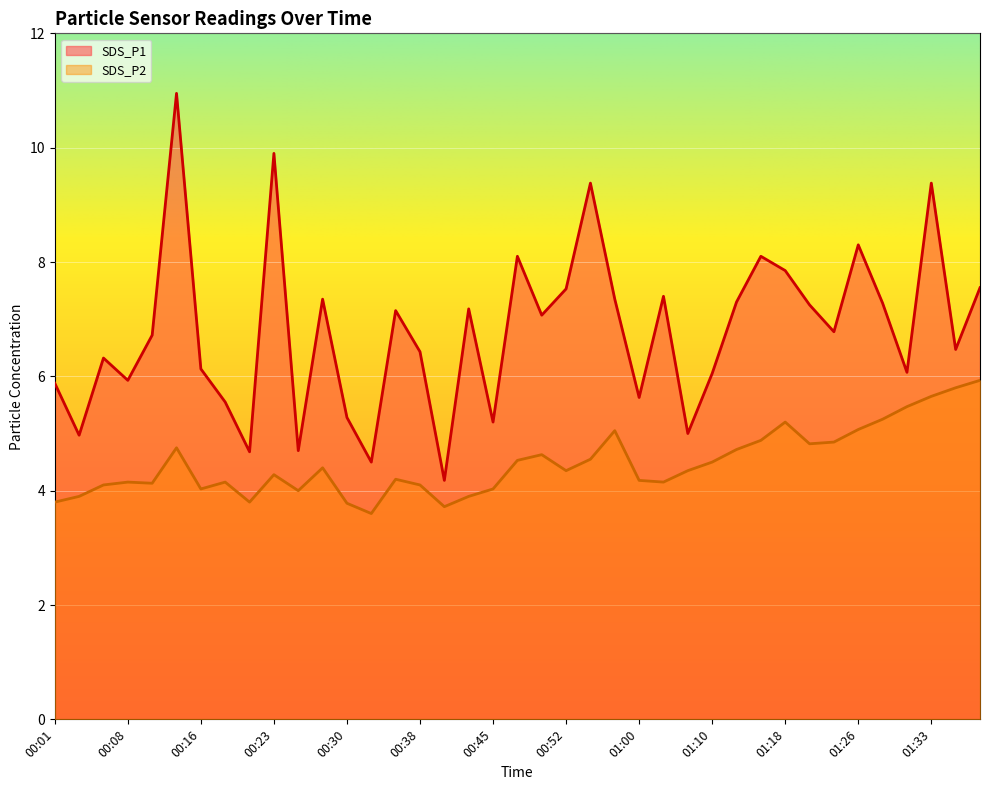

Reading left to right, what are all the values shown in this chart?

SDS_P1: 5.9	5.0	6.3	5.9	6.7	10.9	6.1	5.5	4.7	9.9	4.7	7.3	5.3	4.5	7.2	6.4	4.2	7.2	5.2	8.1	7.1	7.5	9.4	7.3	5.6	7.4	5.0	6.0	7.3	8.1	7.8	7.2	6.8	8.3	7.3	6.1	9.4	6.5	7.5
SDS_P2: 3.8	3.9	4.1	4.2	4.1	4.8	4.0	4.2	3.8	4.3	4.0	4.4	3.8	3.6	4.2	4.1	3.7	3.9	4.0	4.5	4.6	4.3	4.5	5.0	4.2	4.2	4.3	4.5	4.7	4.9	5.2	4.8	4.8	5.1	5.2	5.5	5.7	5.8	5.9